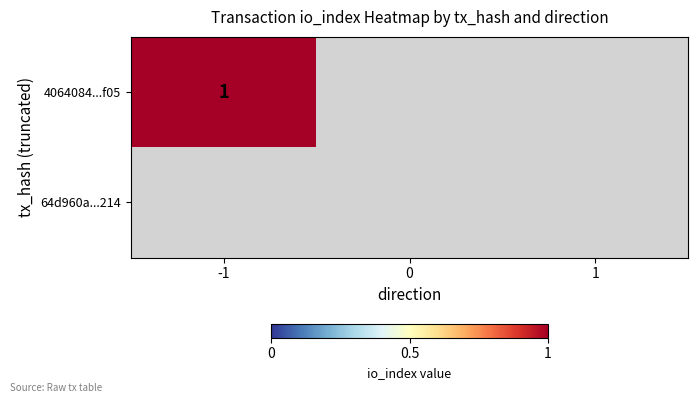

Rank the series by their maximum value, from lowest to highest.

4064084277433bcf59a52f09d5384893a600f05, 64d960a2b8ec23dc89a7b7780b432d91f7d0214